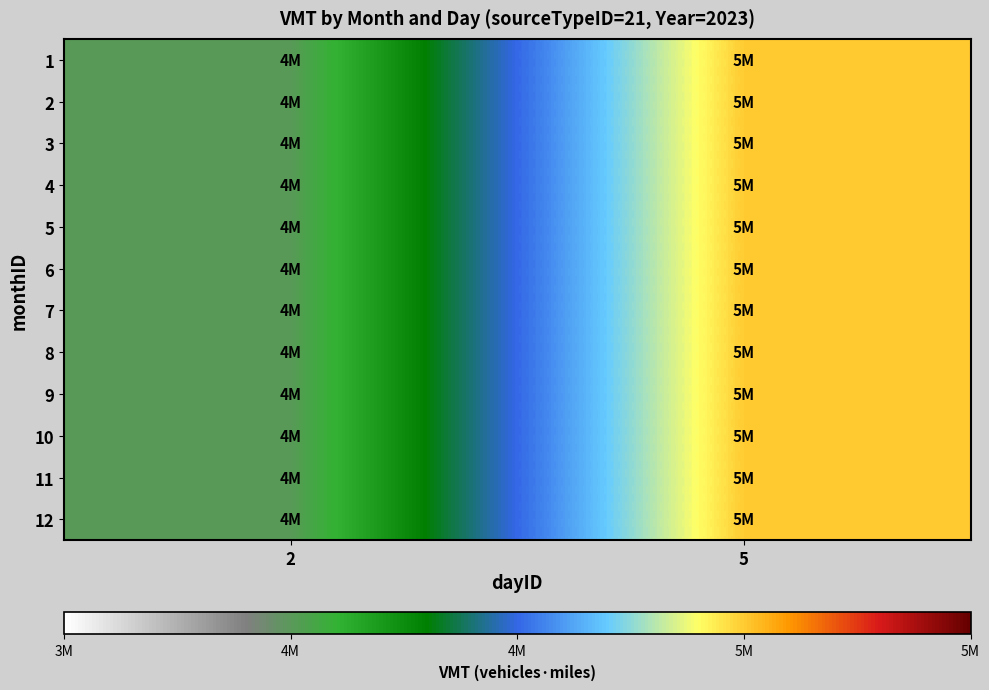

Reading left to right, transcribe all the data shown in this chart.

1: 2=4000000	5=5000000
2: 2=4000000	5=5000000
3: 2=4000000	5=5000000
4: 2=4000000	5=5000000
5: 2=4000000	5=5000000
6: 2=4000000	5=5000000
7: 2=4000000	5=5000000
8: 2=4000000	5=5000000
9: 2=4000000	5=5000000
10: 2=4000000	5=5000000
11: 2=4000000	5=5000000
12: 2=4000000	5=5000000